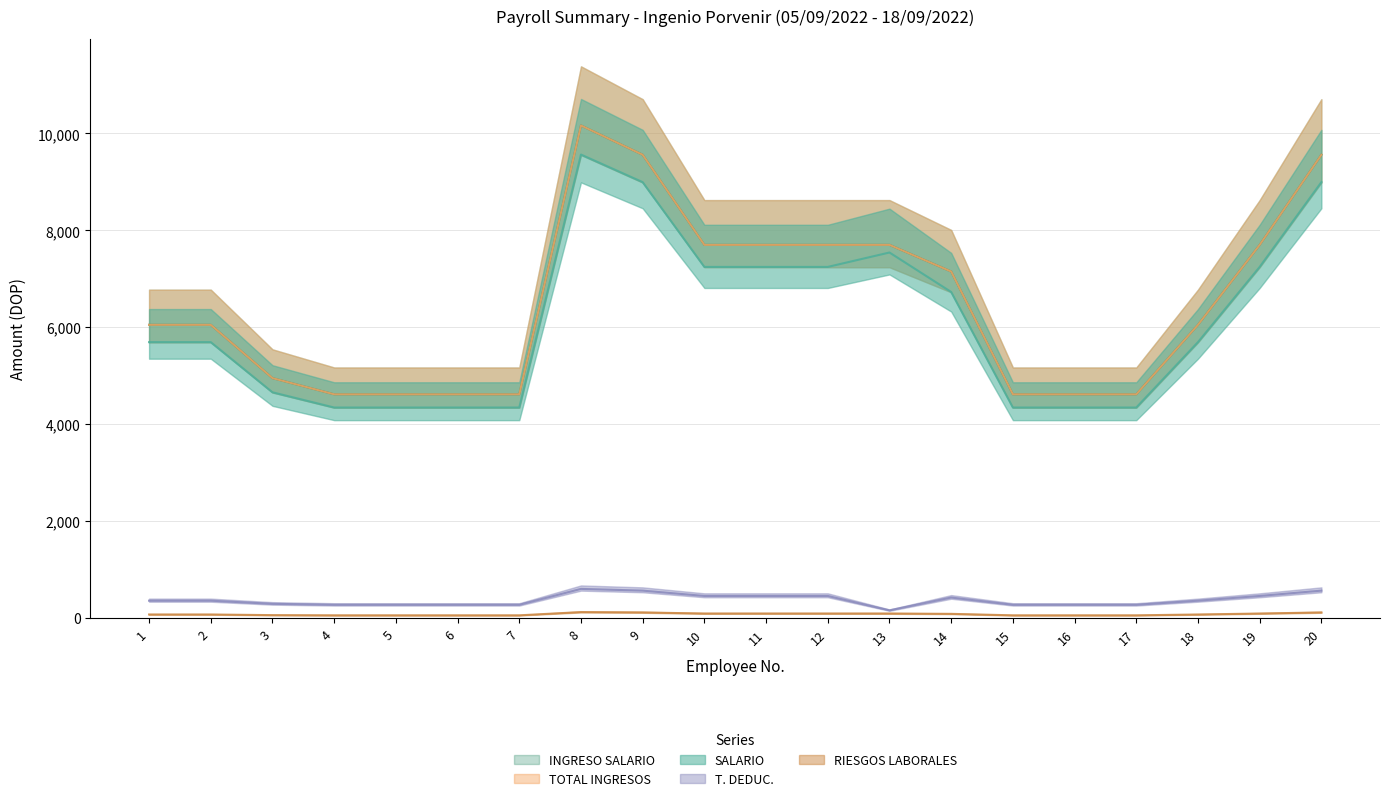

Is it true that INGRESO SALARIO equals 6050.0 at 18?

True